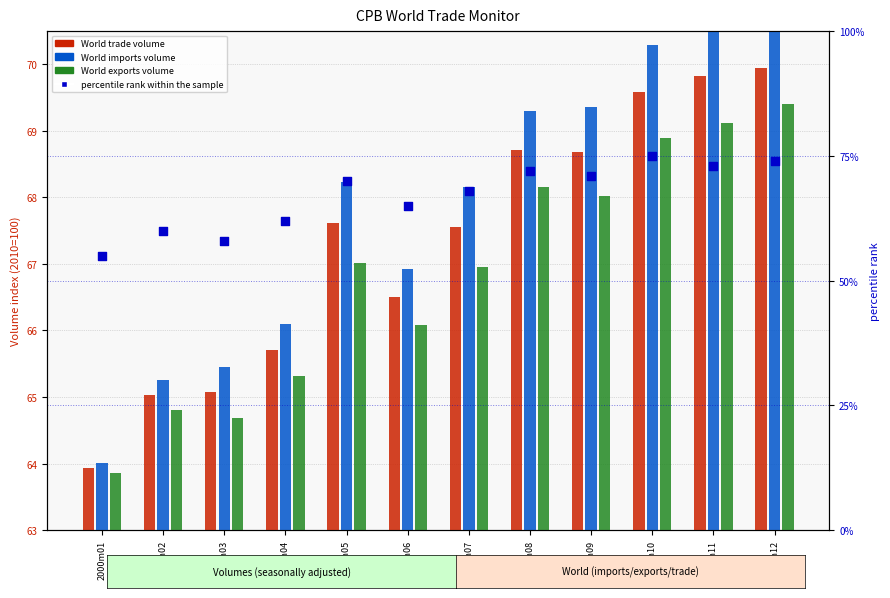

What is the total value across all series at 2000m07?

270.7